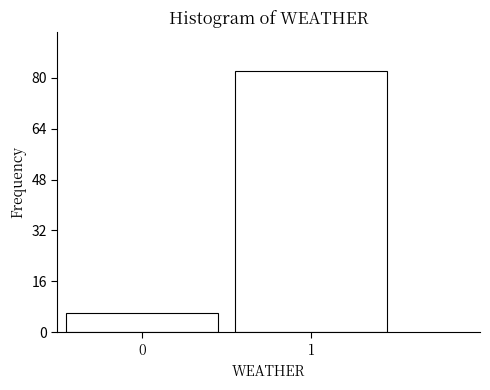

Reading left to right, what are all the values shown in this chart?

6	82